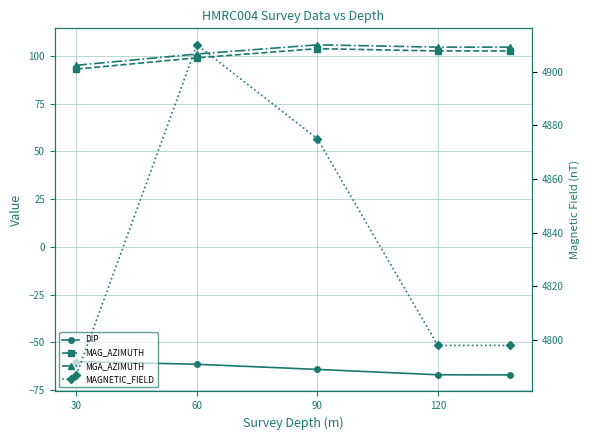

What is the average value of the MGA_AZIMUTH series?

102.2